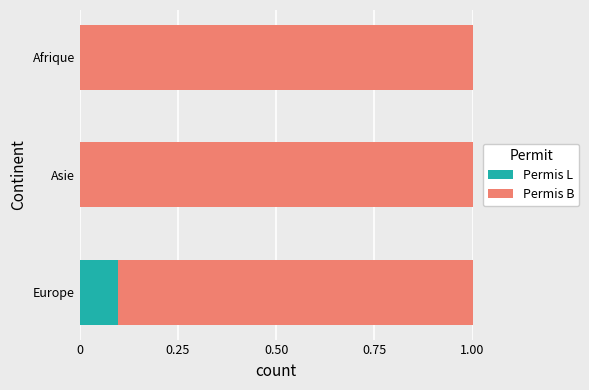

The value of Permis L at Afrique is 0.0. True or false?

True